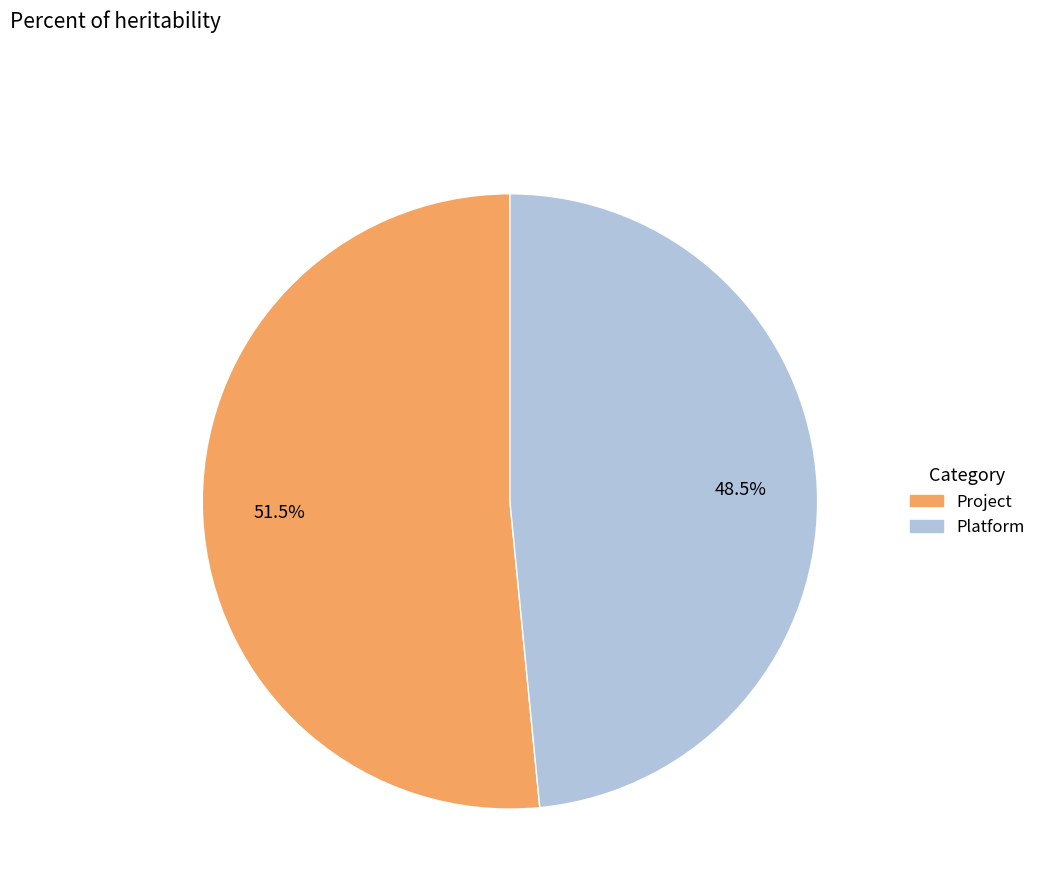

Which category has the biggest portion of the pie?

Project